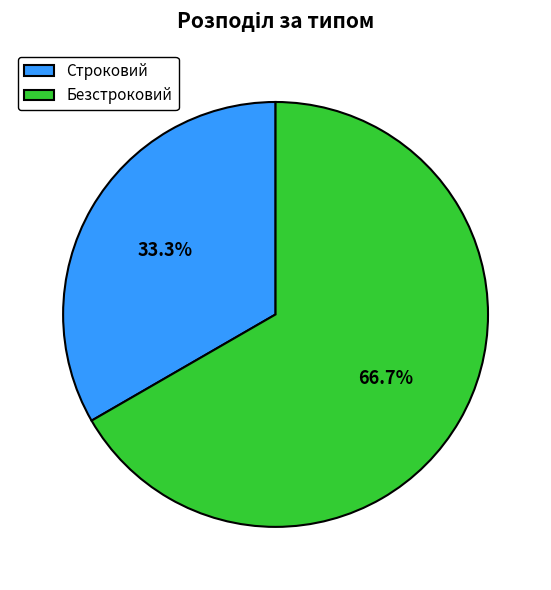

Is Строковий the majority of the pie?

No